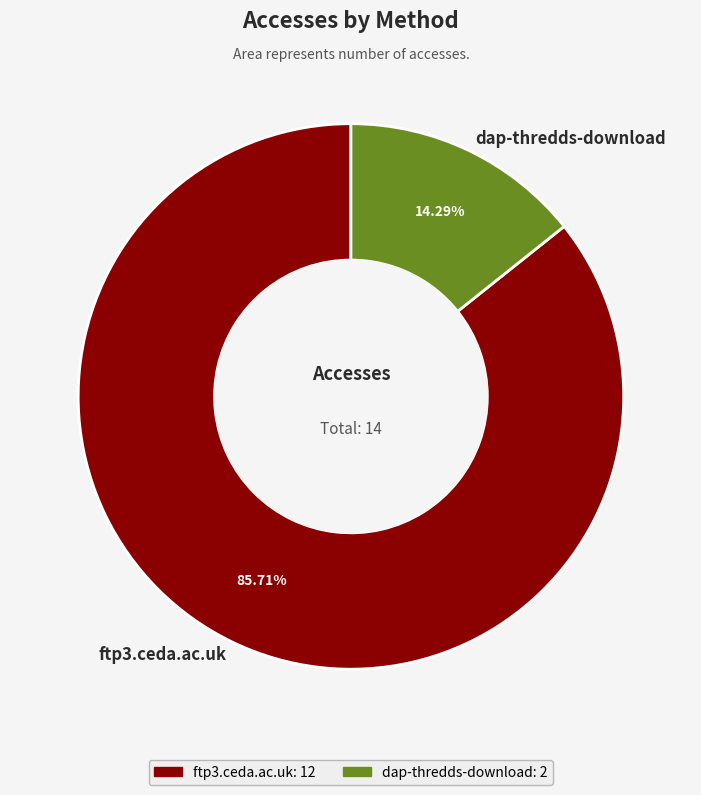

To the nearest percent, what is the difference between the largest and smallest slice percentages?

71%